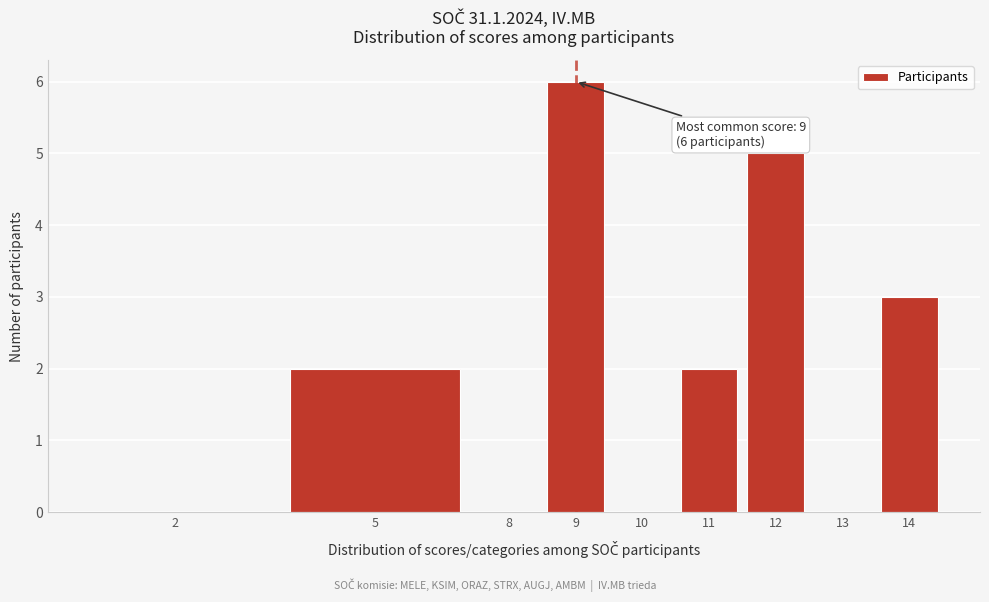

Reading left to right, what are all the values shown in this chart?

2=0	5=2	8=0	9=6	10=0	11=2	12=5	13=0	14=3